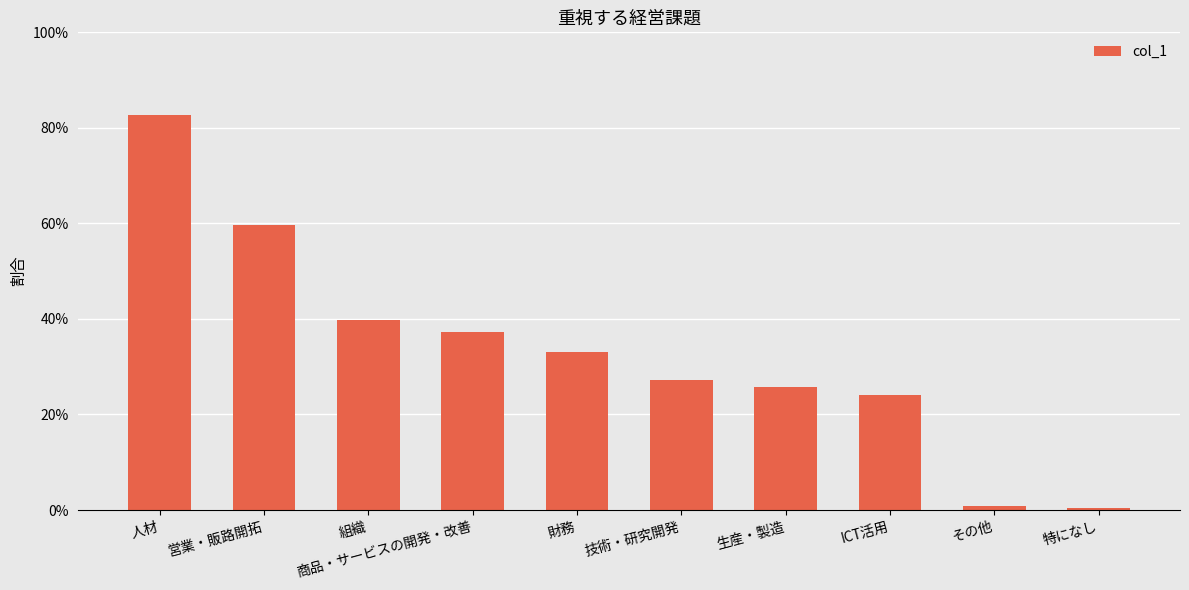

Are the bars horizontal?

No